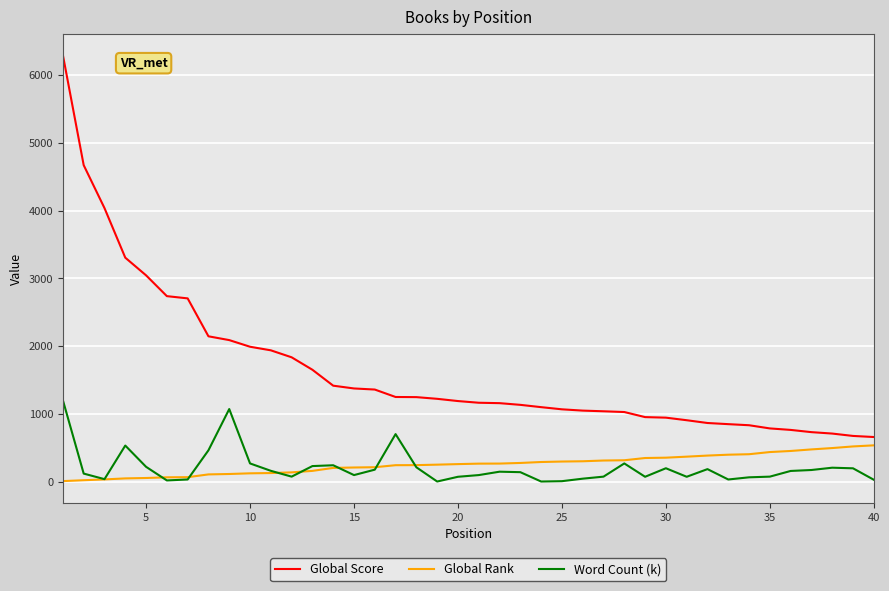

Which series has the largest total across all categories?

Global Score